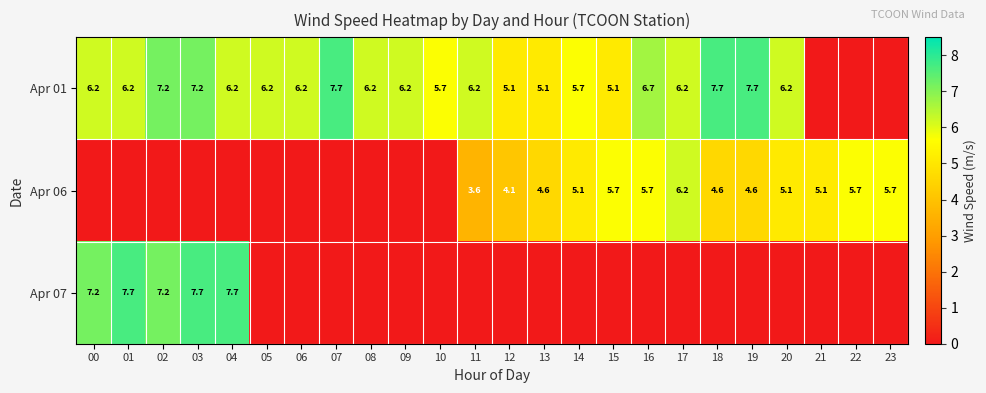

True or false: Apr 06 has a value of 5.1 at 14.

True